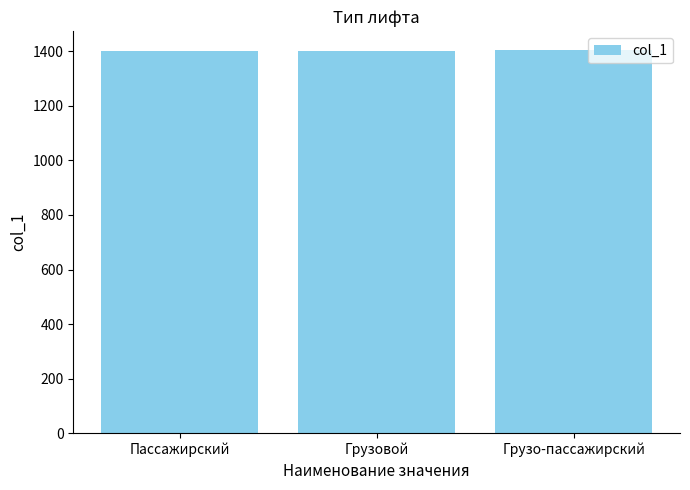

How many values are below 1402?

1